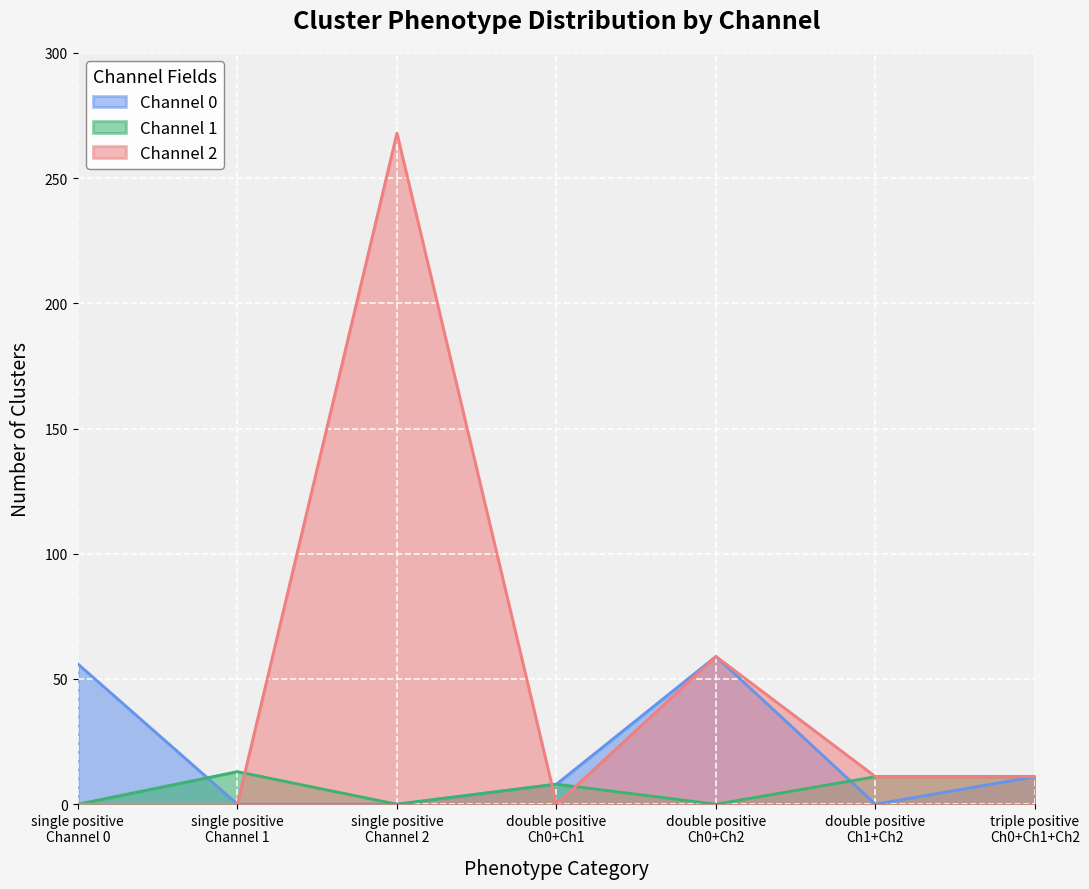

How many lines are shown in the chart?

3